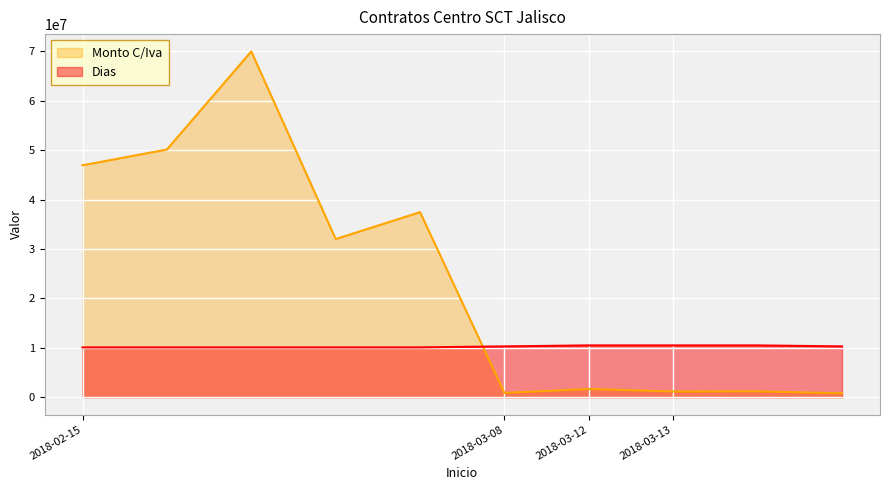

How many lines are shown in the chart?

2